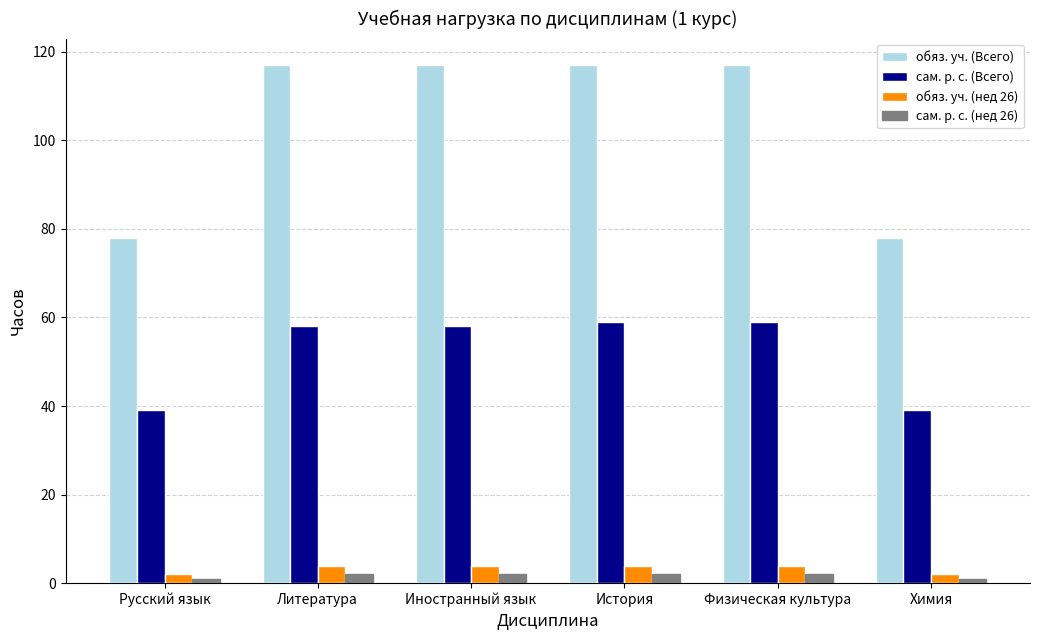

List the series in order of their peak value, highest first.

обяз. уч. (Всего), сам. р. с. (Всего), обяз. уч. (нед 26), сам. р. с. (нед 26)